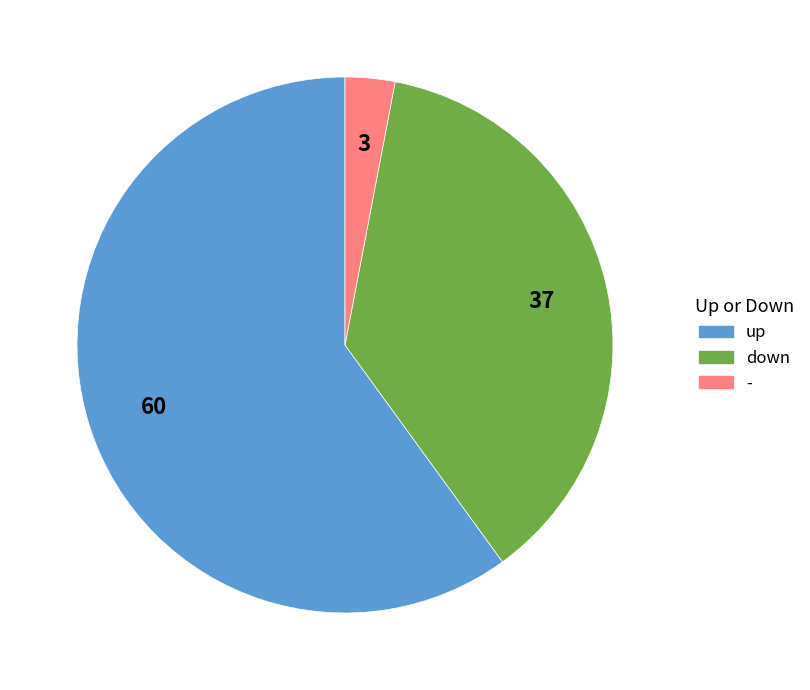

True or false: down accounts for 37% of the total.

True